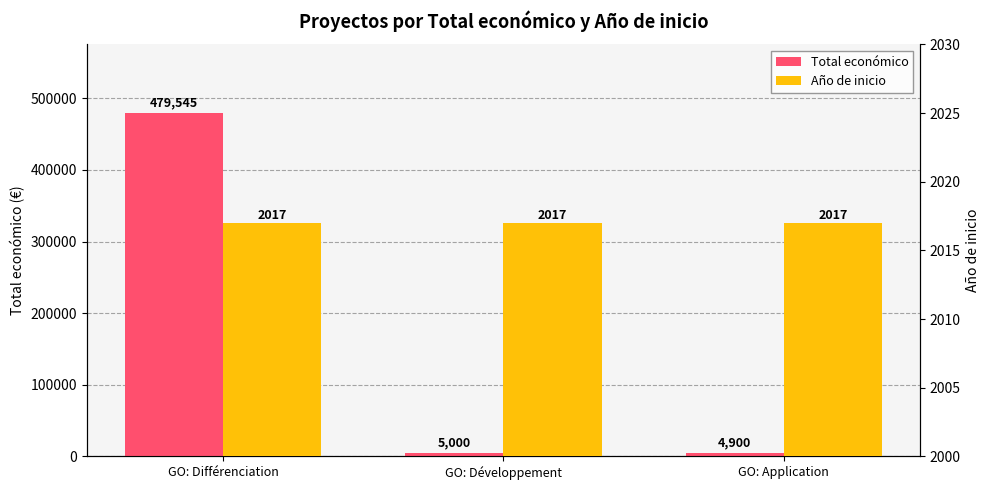

What is the label of the 3rd bar from the right?

GO: Différenciation